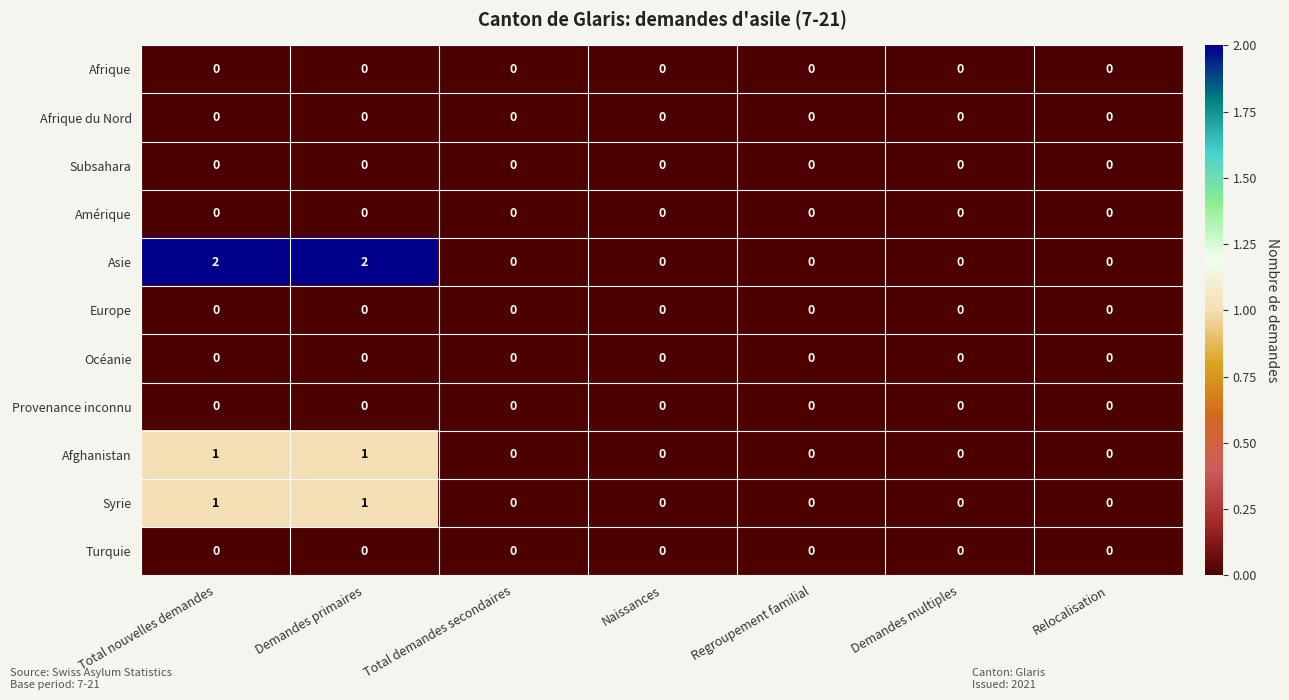

Which series changed the most between Demandes primaires and Total demandes secondaires?

Asie